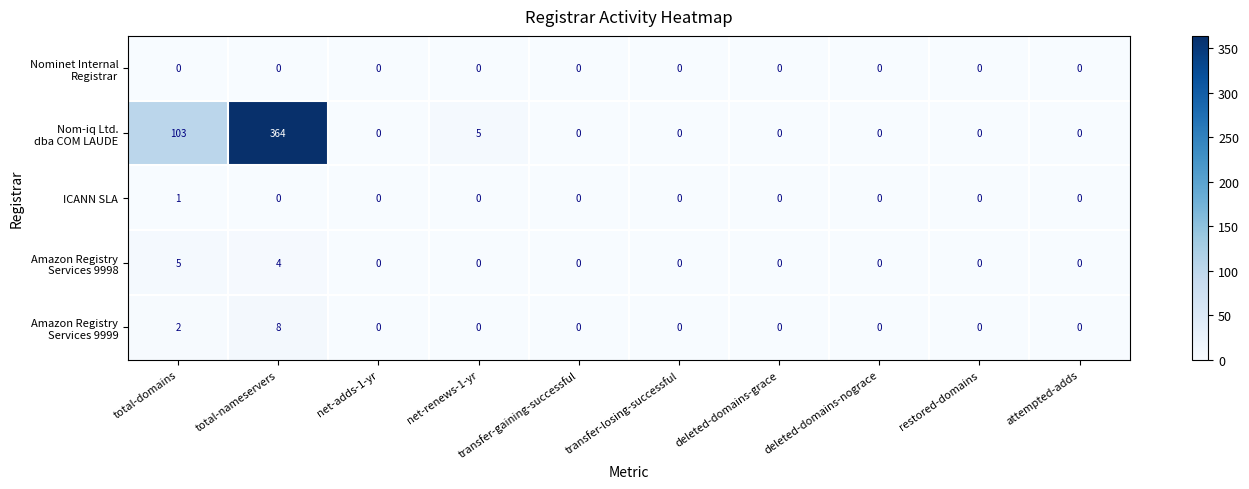

What is the difference between the highest and lowest values at total-nameservers?

364